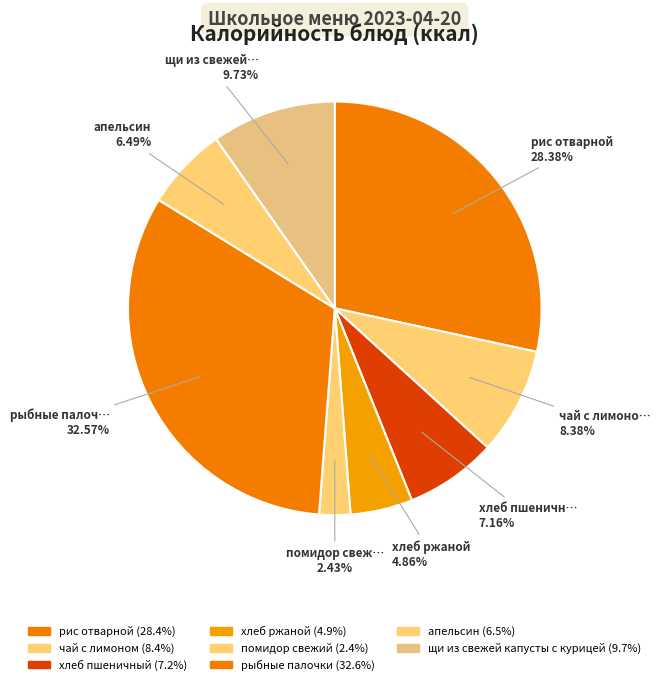

How many slices are in this pie chart?

8